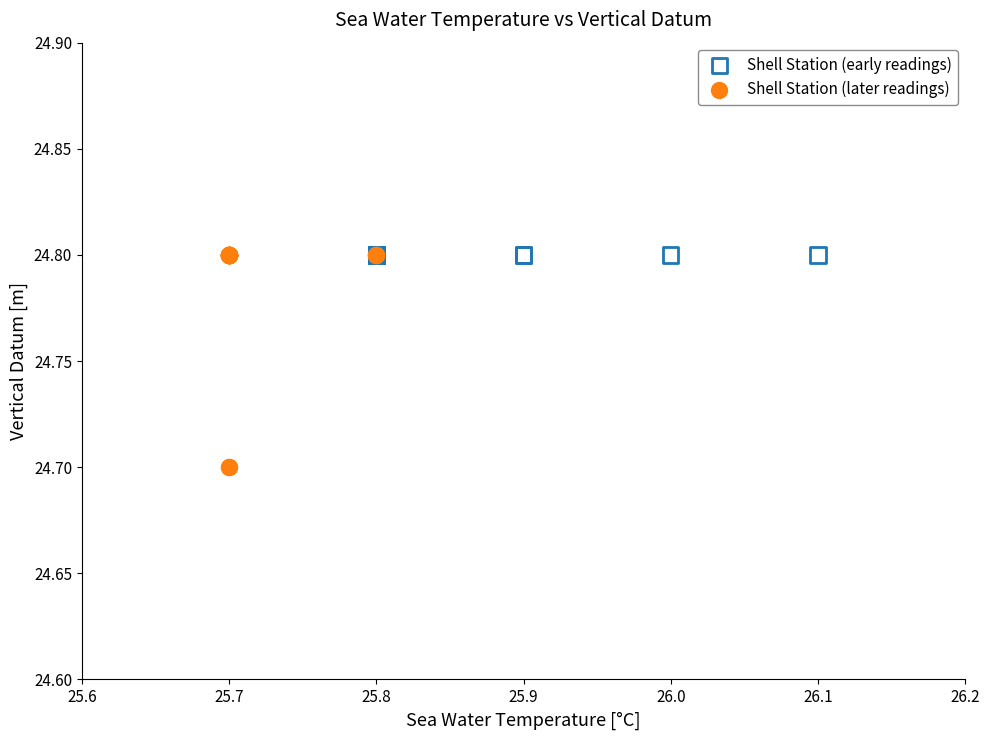

Which series reaches the minimum Y coordinate?

Shell Station (later readings)